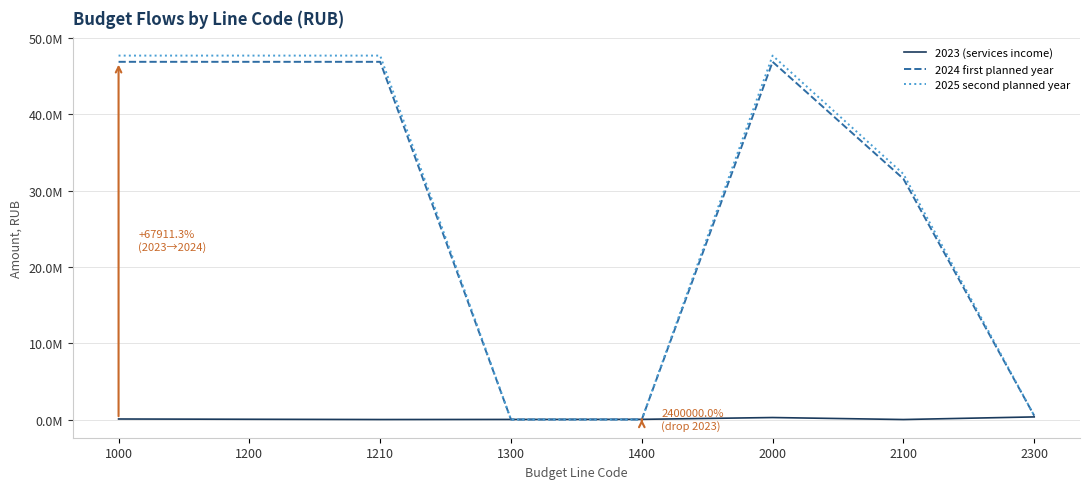

Does the chart have visible grid lines?

Yes